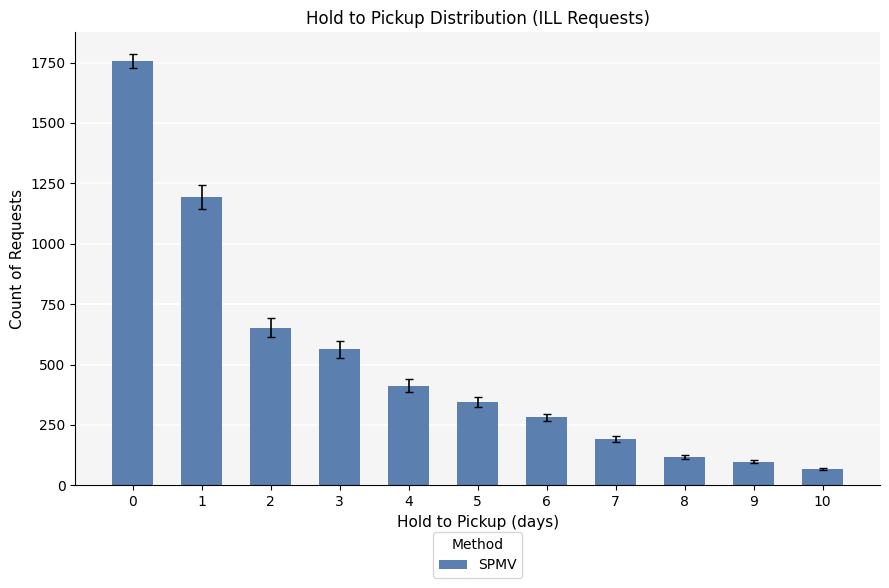

What is the change in value from 1 to 8?

-1076